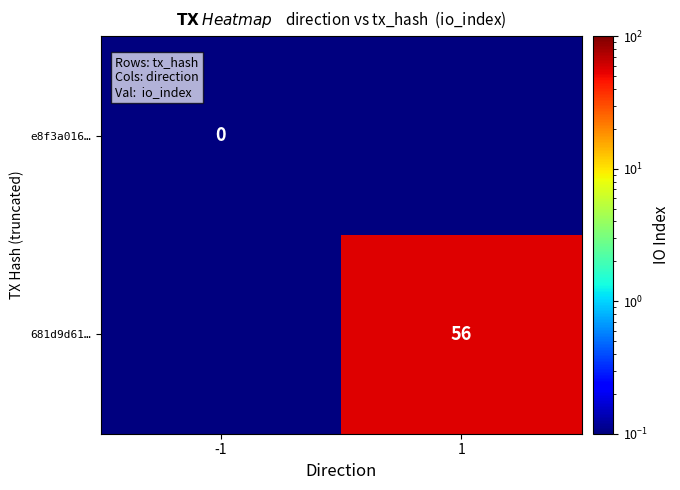

The 681d9d61… series shows 56.0 at 1. True or false?

True